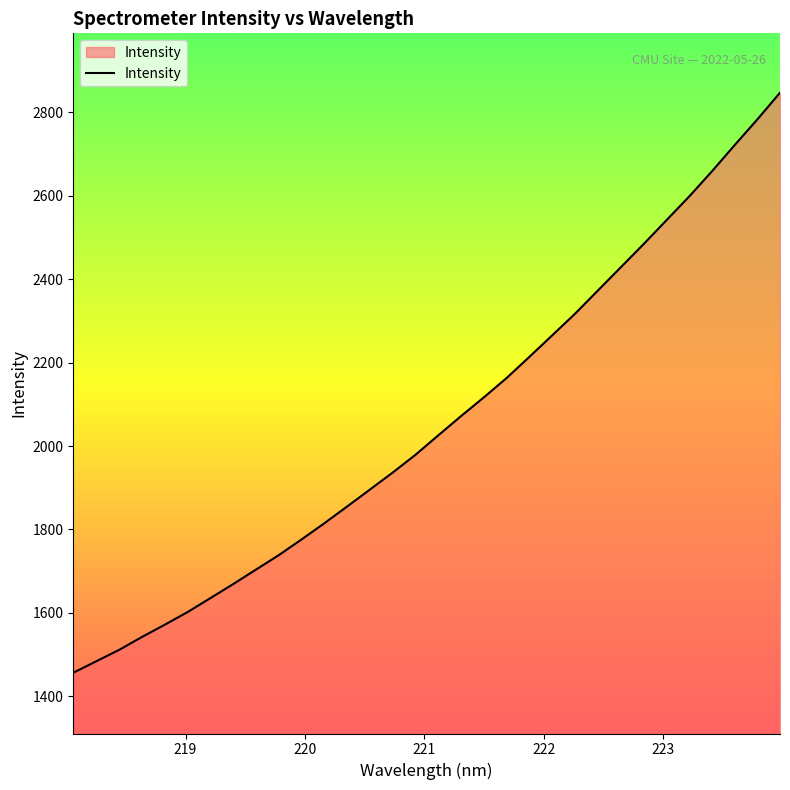

What is the minimum value shown in the chart?

1456.5